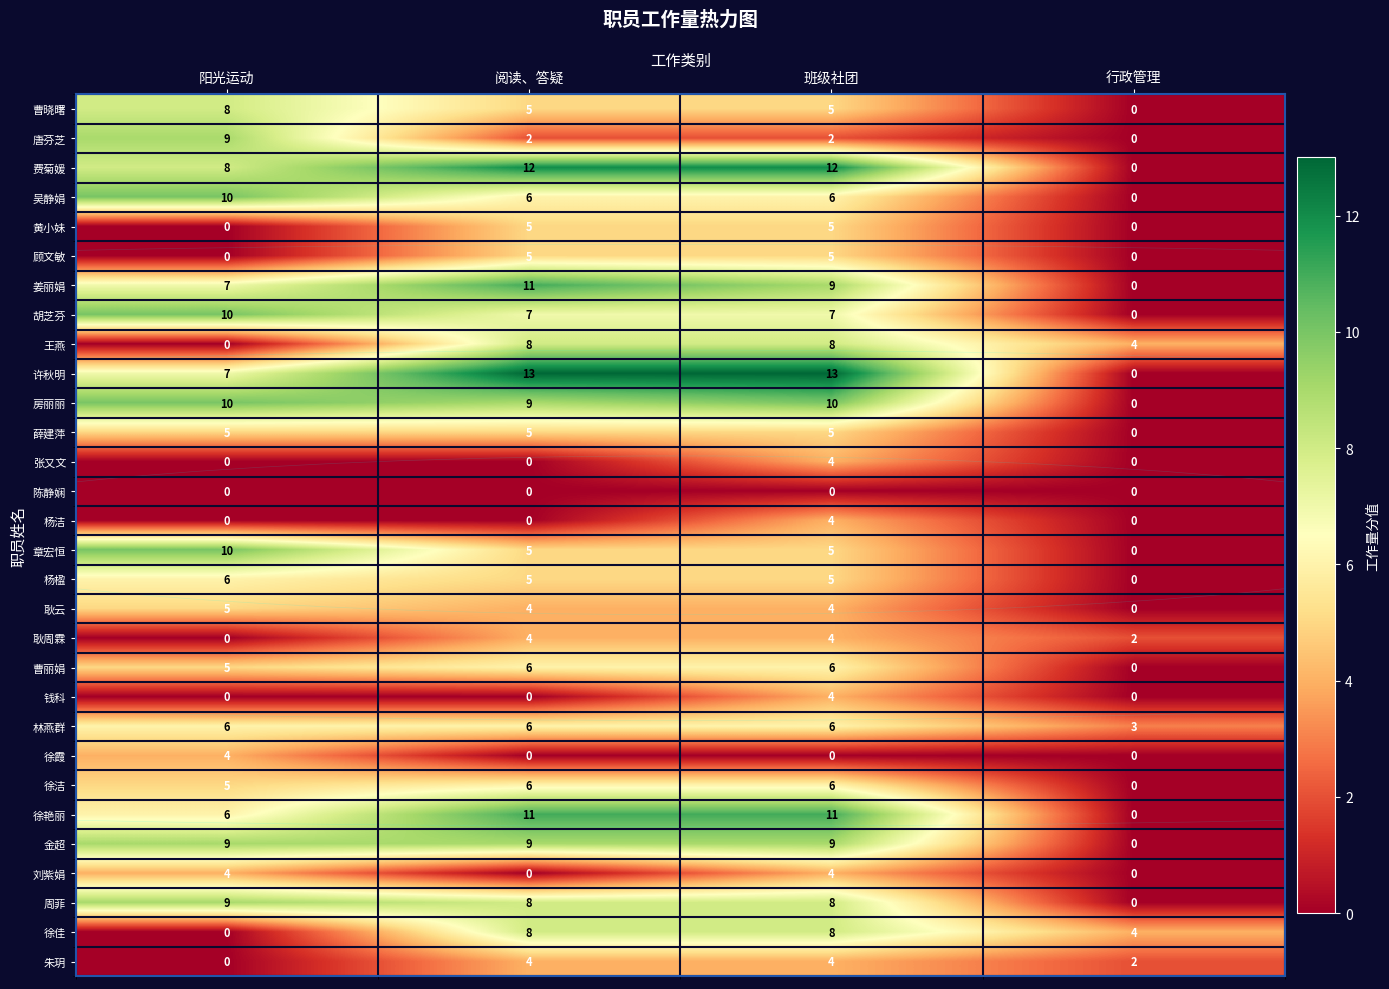

What is the total value across all series at 班级社团?

179